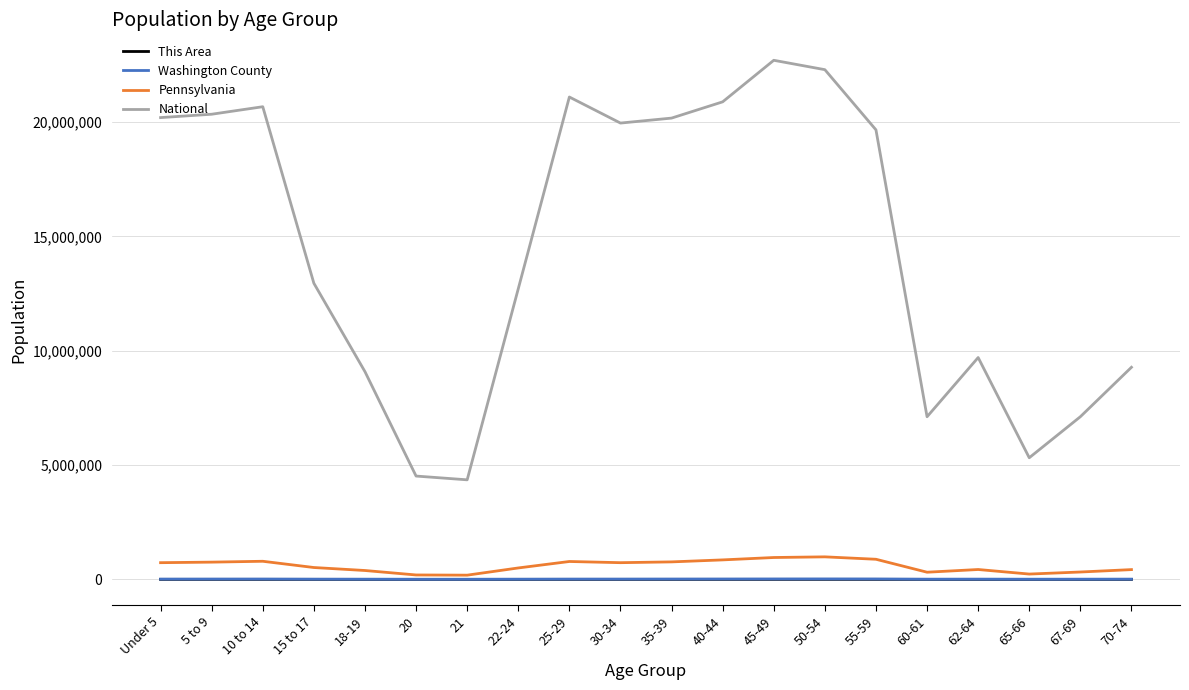

True or false: National and Washington County intersect in this chart.

False